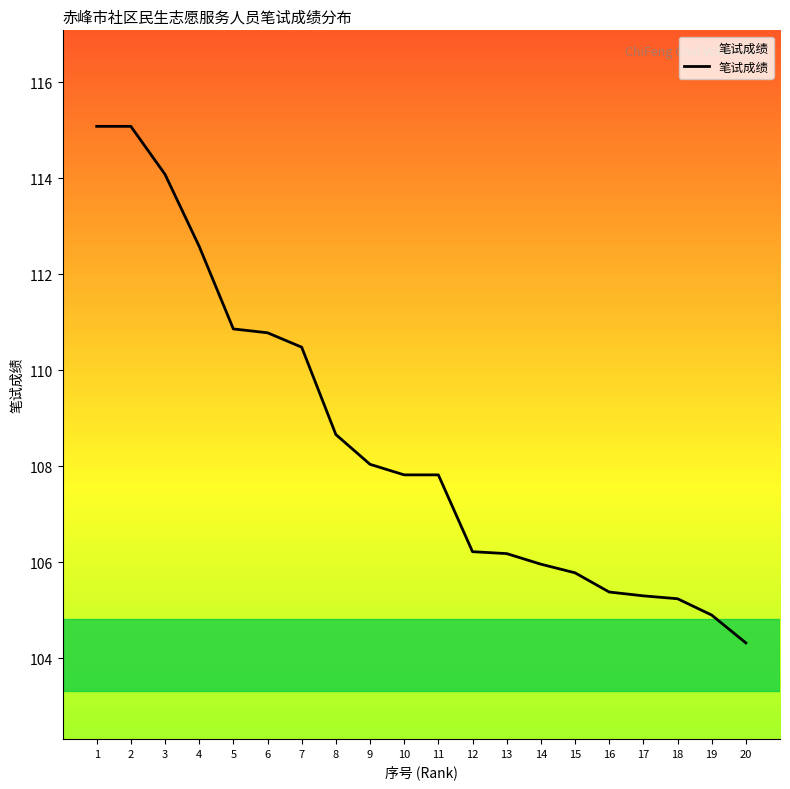

Where is the data nearest to the value 109?

8